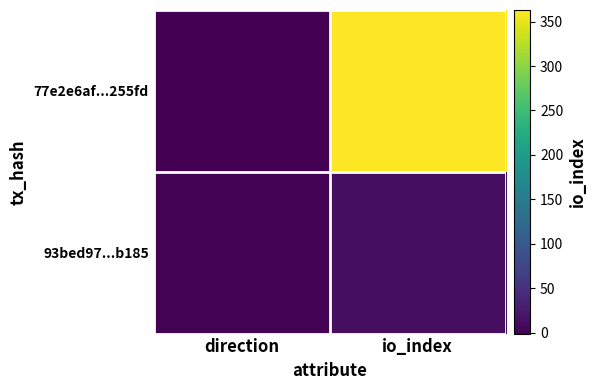

Which series changed the most between direction and io_index?

77e2e6af...255fd